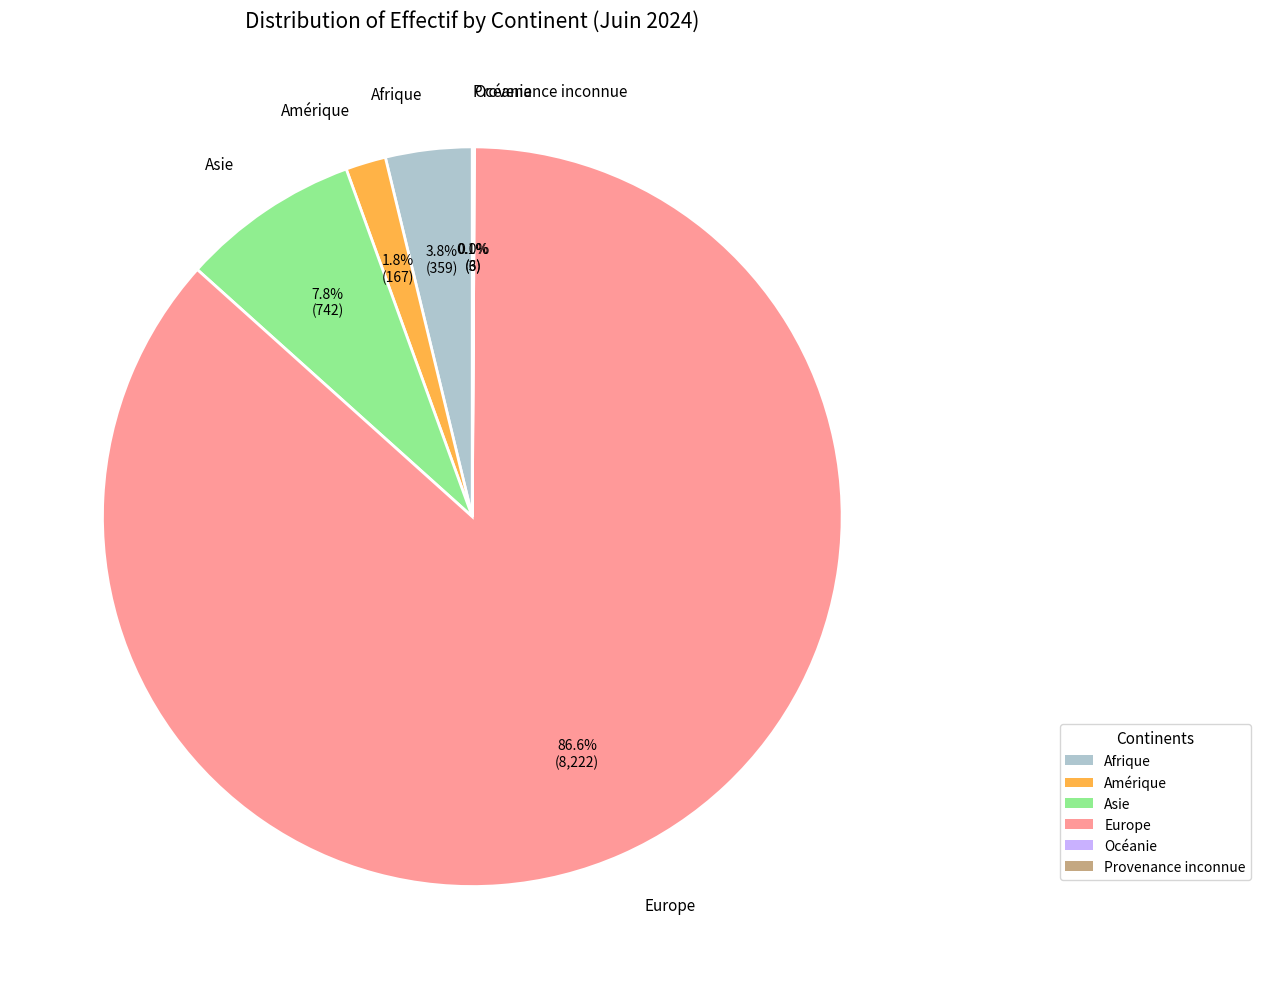

Which has a higher value, Asie or Europe?

Europe